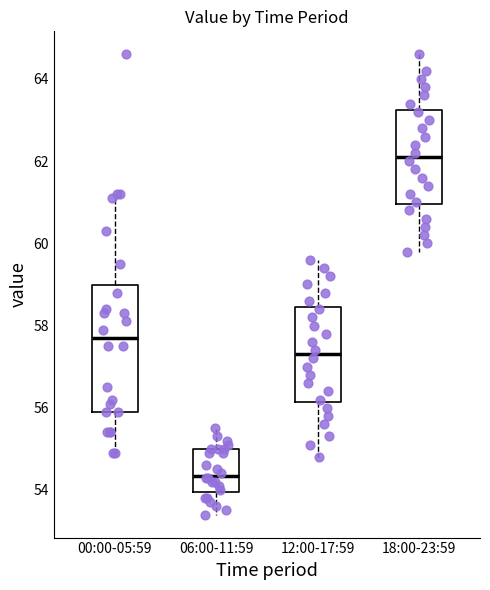

Reading left to right, read every box against the y-axis: the position of its median line, the range the box covers, and the ends of its whiskers. The values are not printed on the chart, so give them approximately, as read against the axis.

00:00-05:59: median 57.8, box 56.0 to 59.0, whiskers 55.0 to 61.2
06:00-11:59: median 54.4, box 54.0 to 55.0, whiskers 53.4 to 55.6
12:00-17:59: median 57.4, box 56.2 to 58.4, whiskers 54.8 to 59.6
18:00-23:59: median 62.2, box 61.0 to 63.2, whiskers 59.8 to 64.6